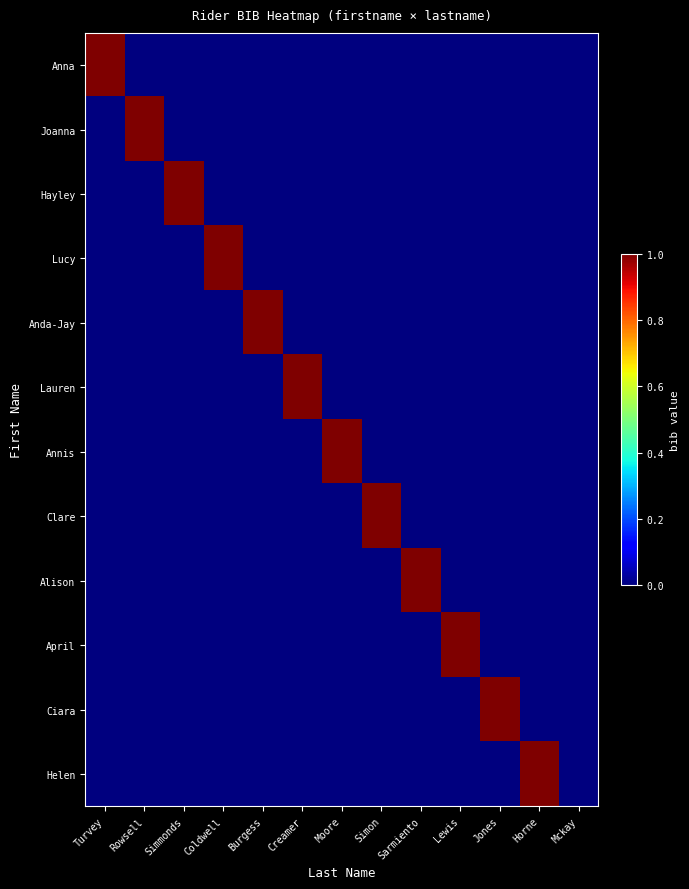

Rank the series by their maximum value, from highest to lowest.

Anna, Joanna, Hayley, Lucy, Anda-Jay, Lauren, Annis, Clare, Alison, April, Ciara, Helen